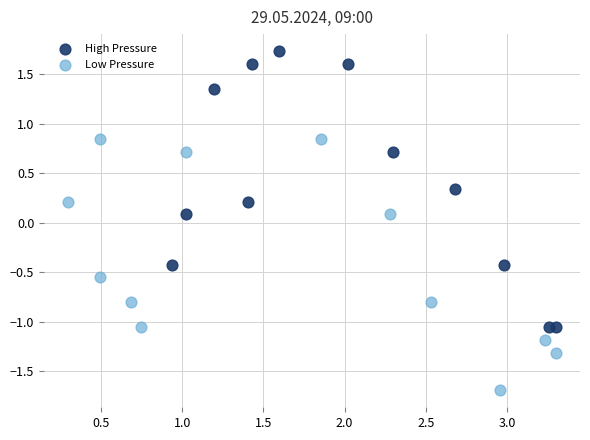

Which series contains the lowest Y value?

Low Pressure